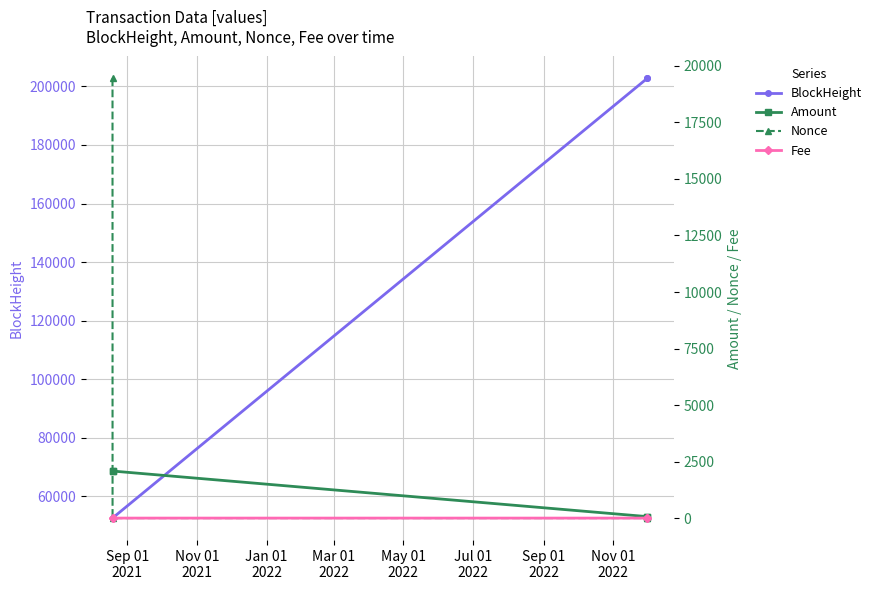

True or false: BlockHeight and Nonce intersect in this chart.

False